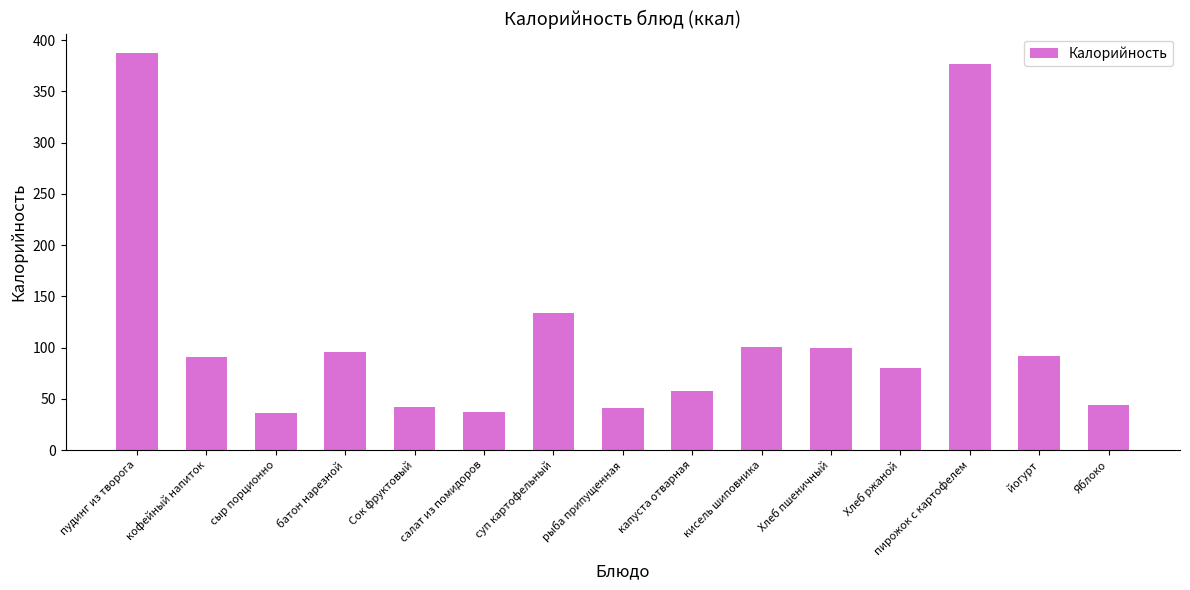

The value at сыр порционно is 15.8. True or false?

False